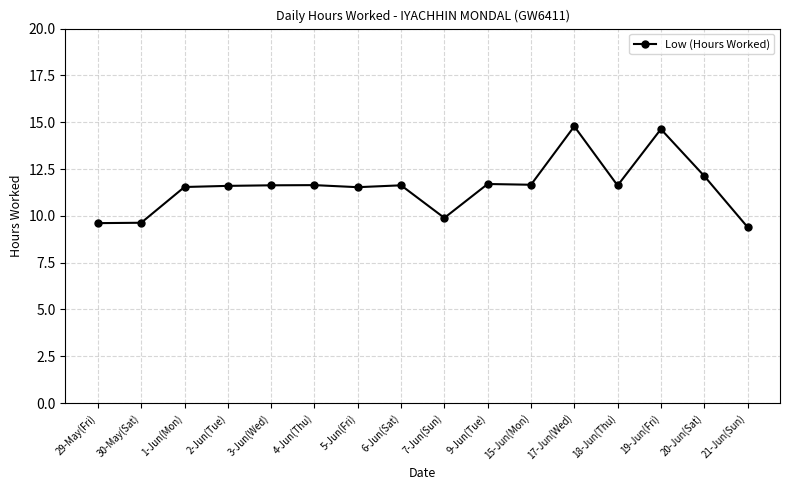

The chart shows a value of 2.8 at 3-Jun(Wed). True or false?

False